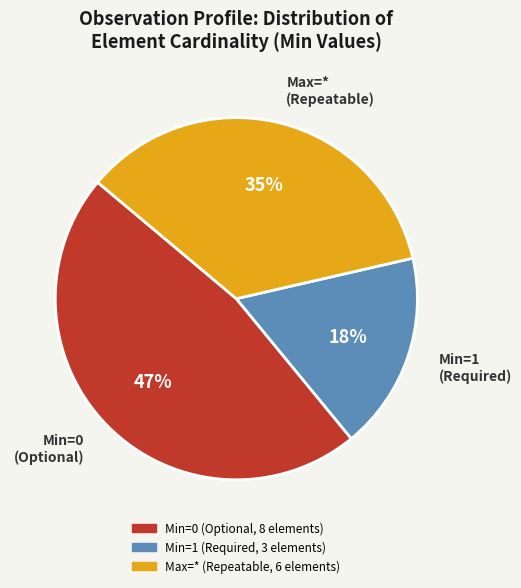

Is the sum of Min=1 (Required) and Min=0 (Optional) greater than half?

Yes